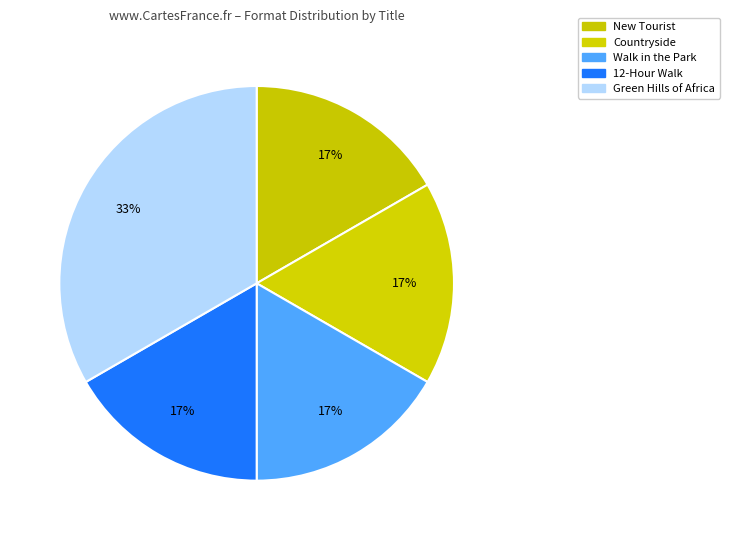

What percentage is the Countryside slice, to the nearest percent?

17%